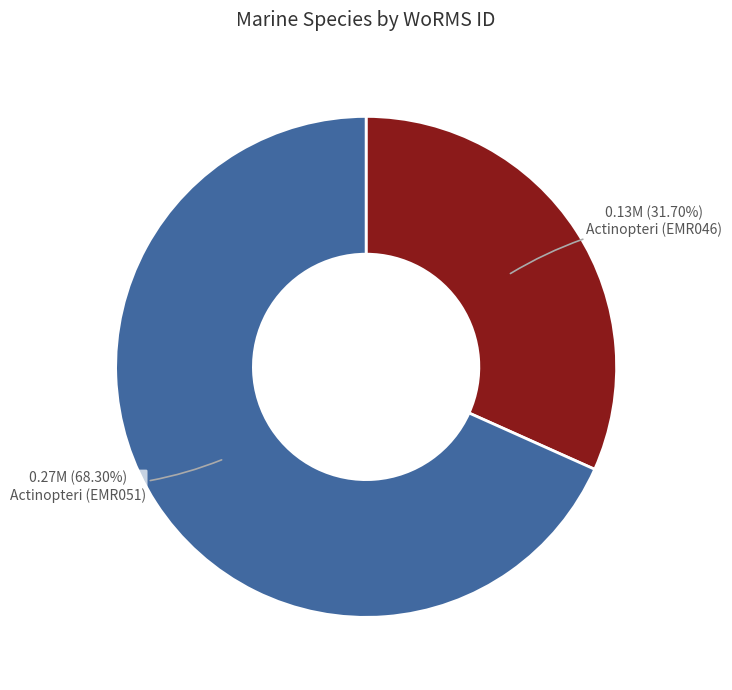

Does any single category account for the majority?

Yes